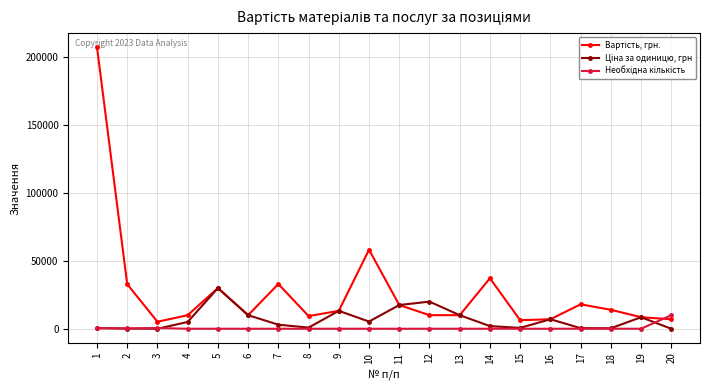

In Ціна за одиницю, грн, how many points are higher than both neighbors (excluding endpoints)?

5